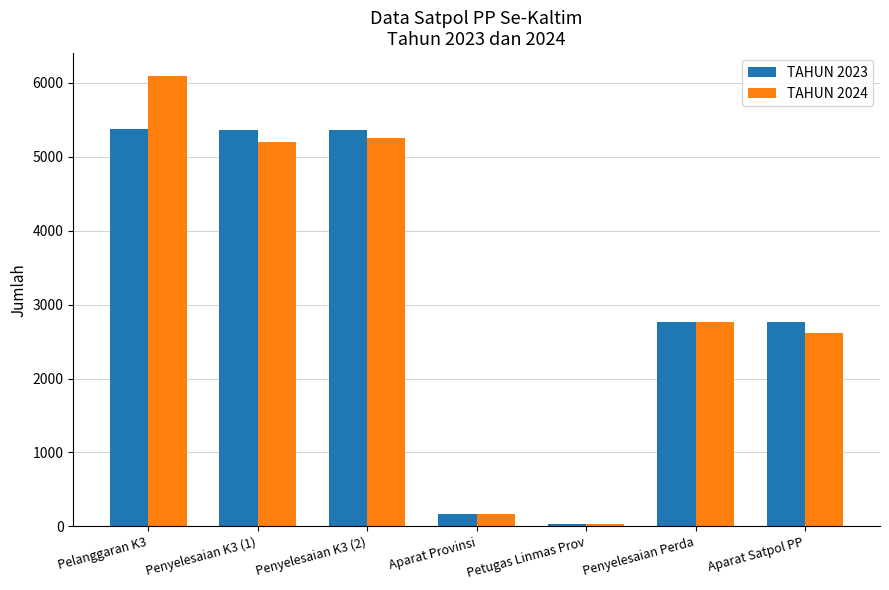

How many values in the TAHUN 2023 series are below 2771?

2